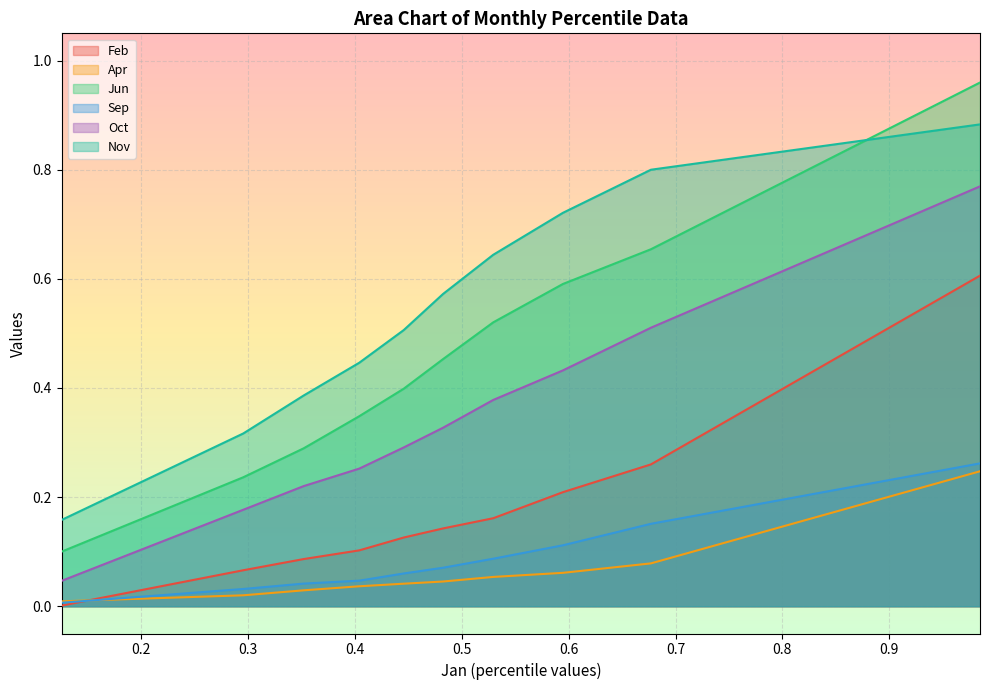

How many distinct data groups are displayed?

6